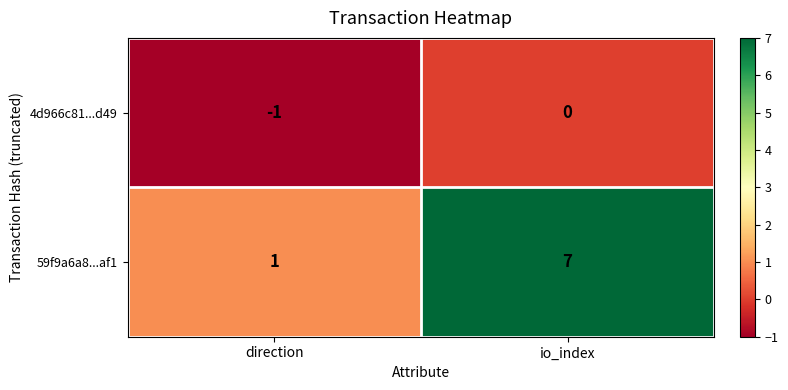

Which category has the highest value across all series?

io_index